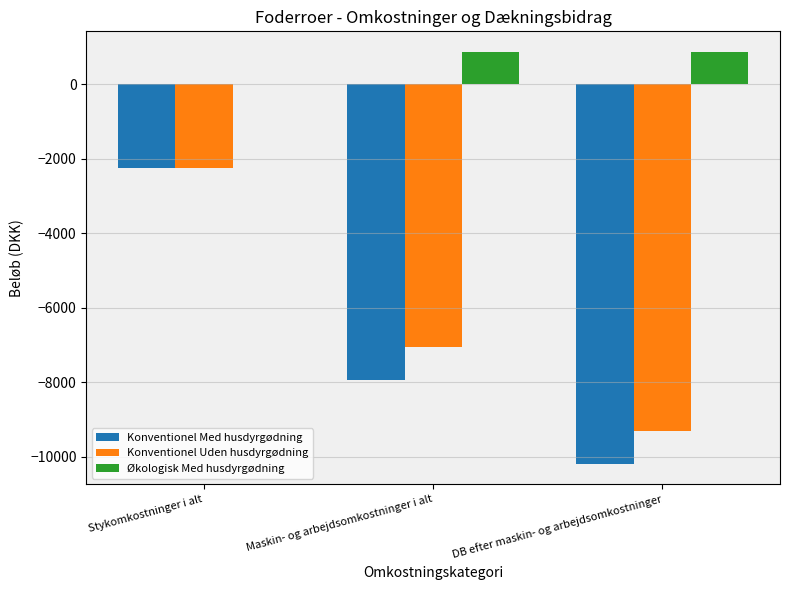

The Konventionel Uden husdyrgødning series shows -9304 at DB efter maskin- og arbejdsomkostninger. True or false?

True